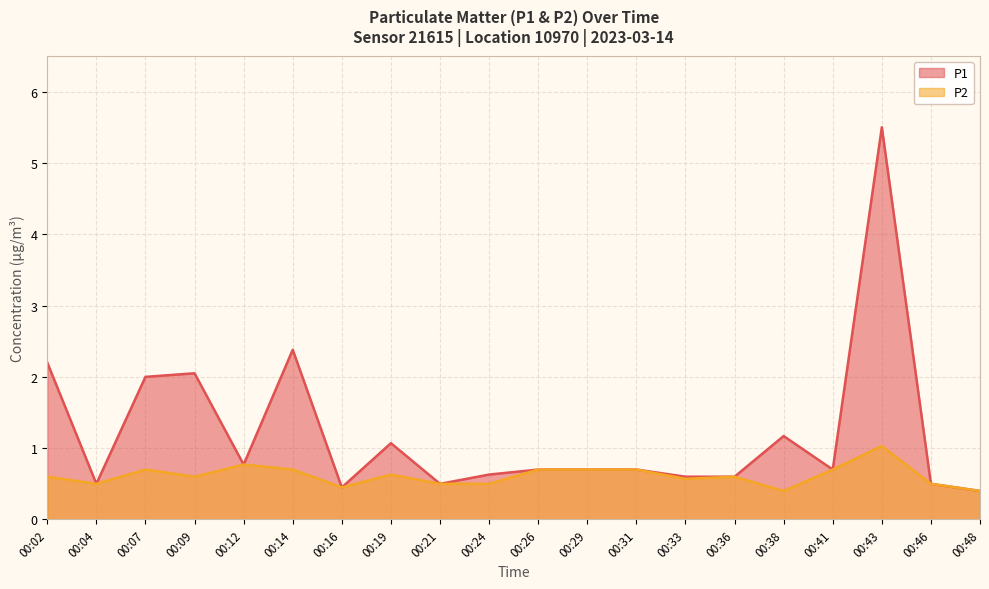

At which category does P2 reach its first local peak?

00:07